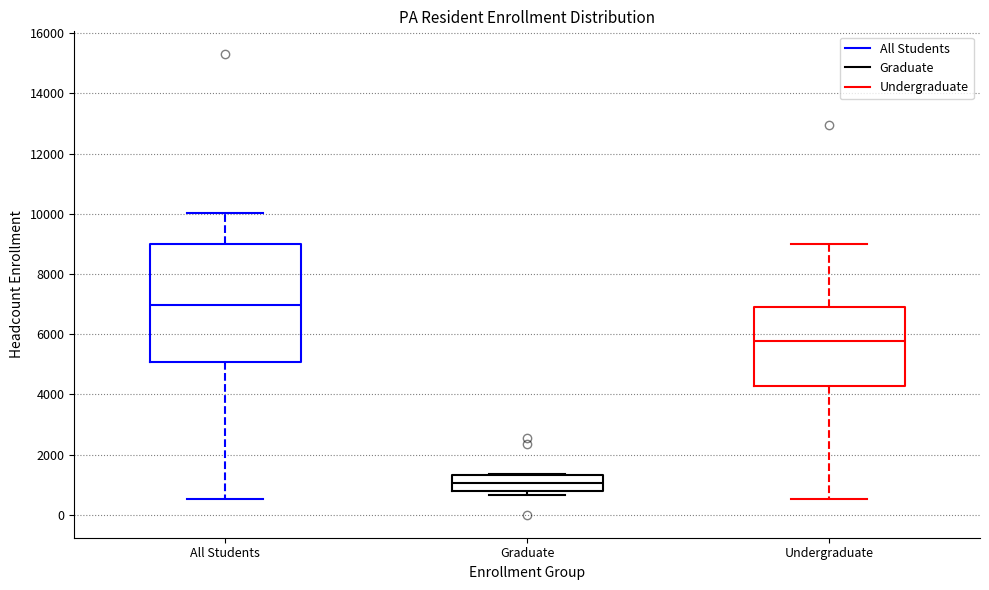

Reading left to right, transcribe this box plot: for each box, give where its median line is, the range the box spans, and where its two whiskers end, as read against the y-axis. The values are not printed on the chart, so give them approximately, as read against the axis.

All Students: median 7000, box 5000 to 9000, whiskers 600 to 10000
Graduate: median 1000, box 800 to 1400, whiskers 600 to 1400
Undergraduate: median 5800, box 4200 to 6800, whiskers 600 to 9000